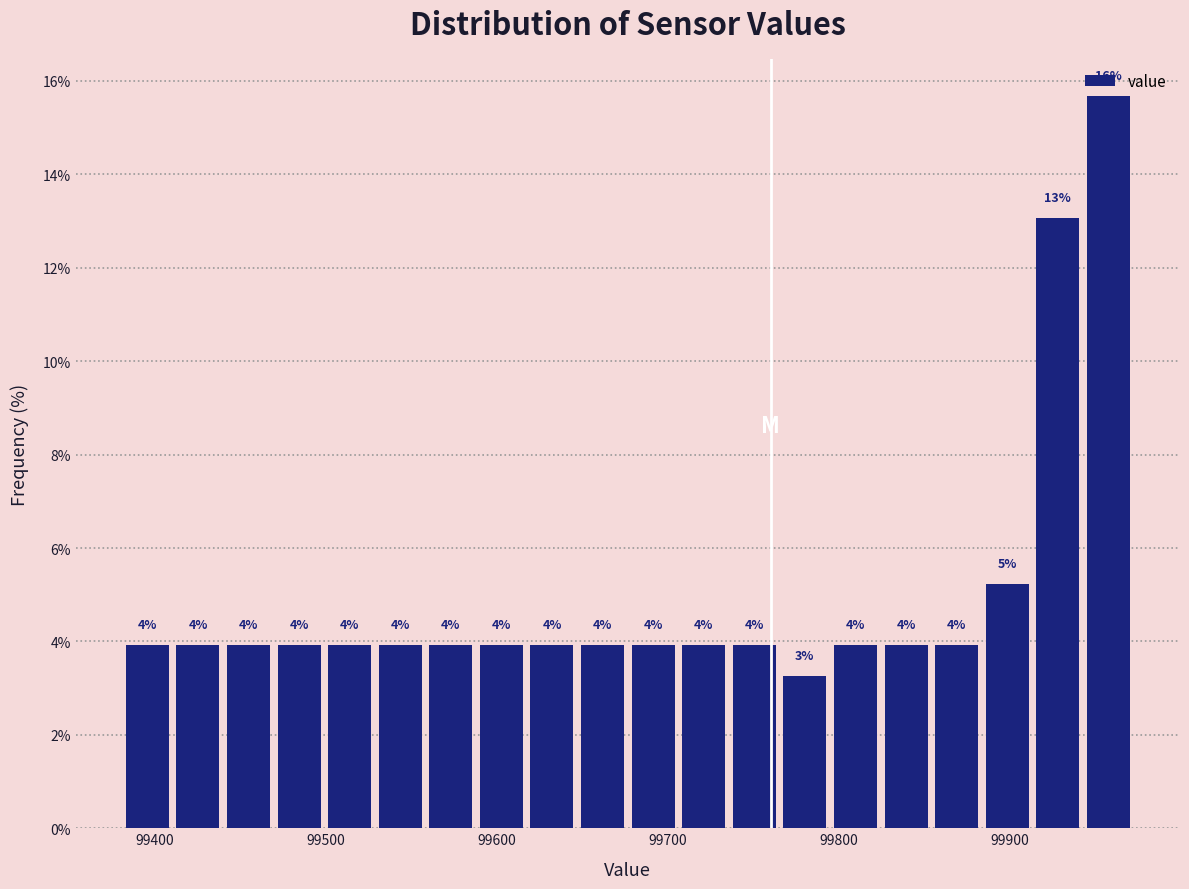

Around what value on the x-axis is the tallest bar? Give the approximate position of its centre, as read against the axis.

99960